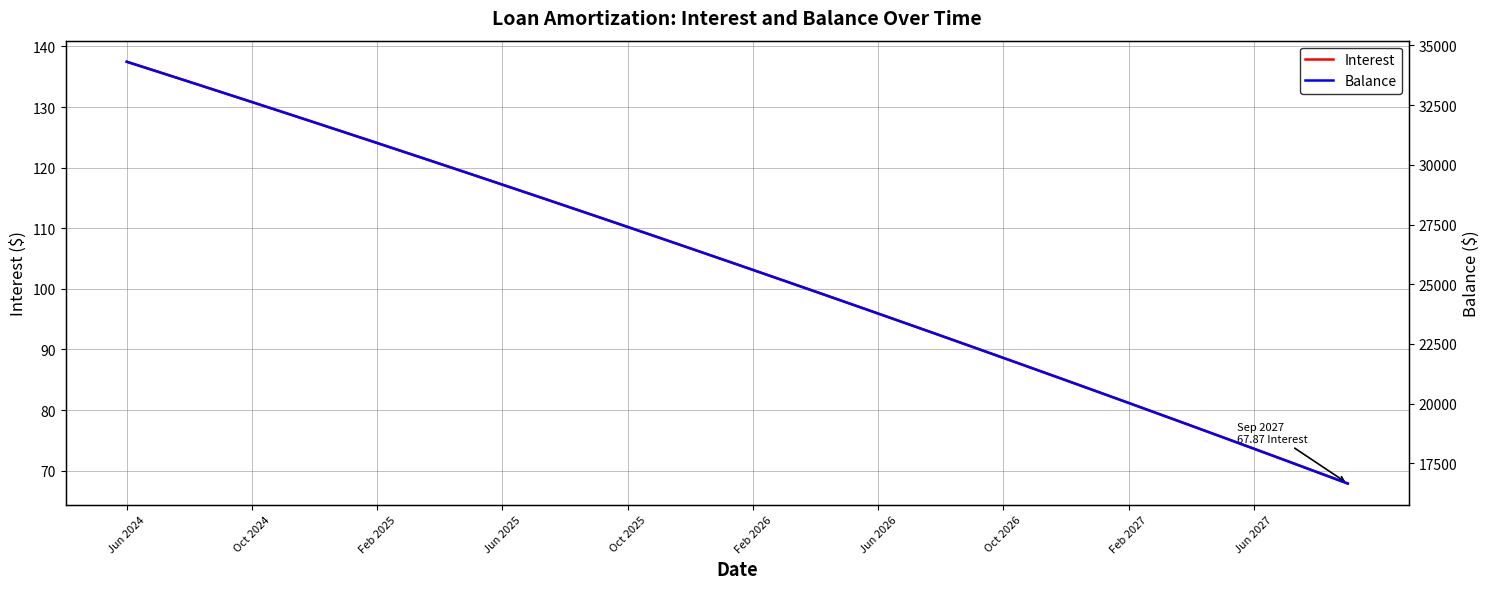

The value of Interest at Oct 2026 is 24.4. True or false?

False